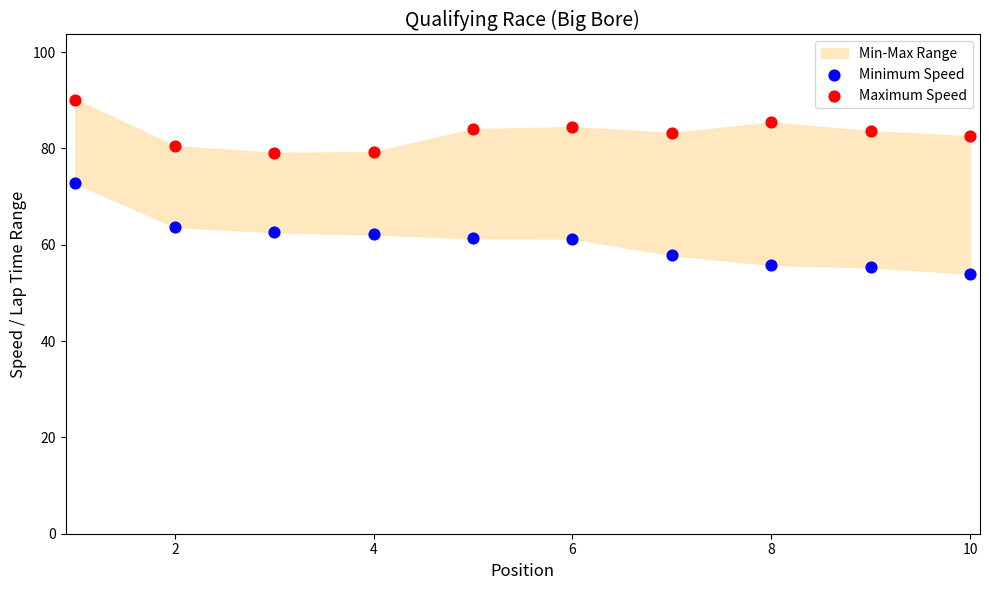

Which series has the largest Y range (max minus min)?

Minimum Speed